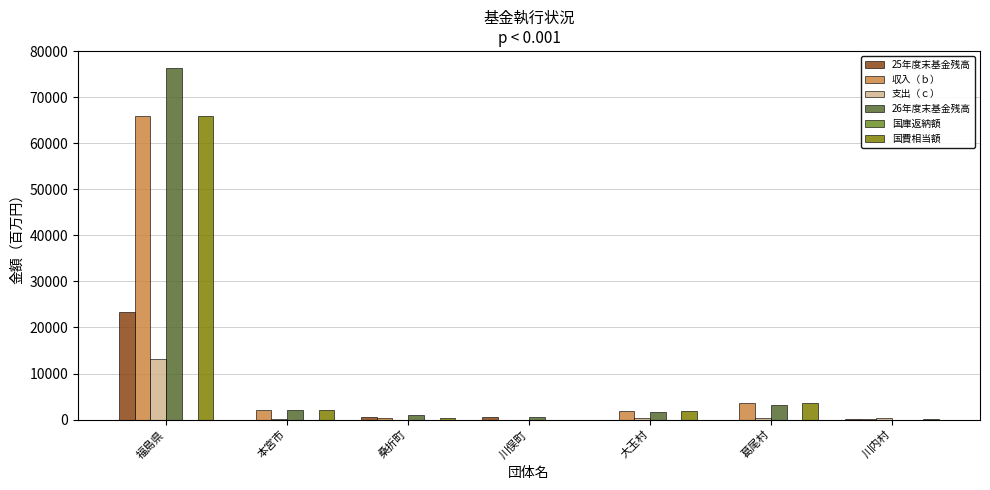

What value does the 収入（ｂ） series have at 葛尾村, to the nearest 10?

3510